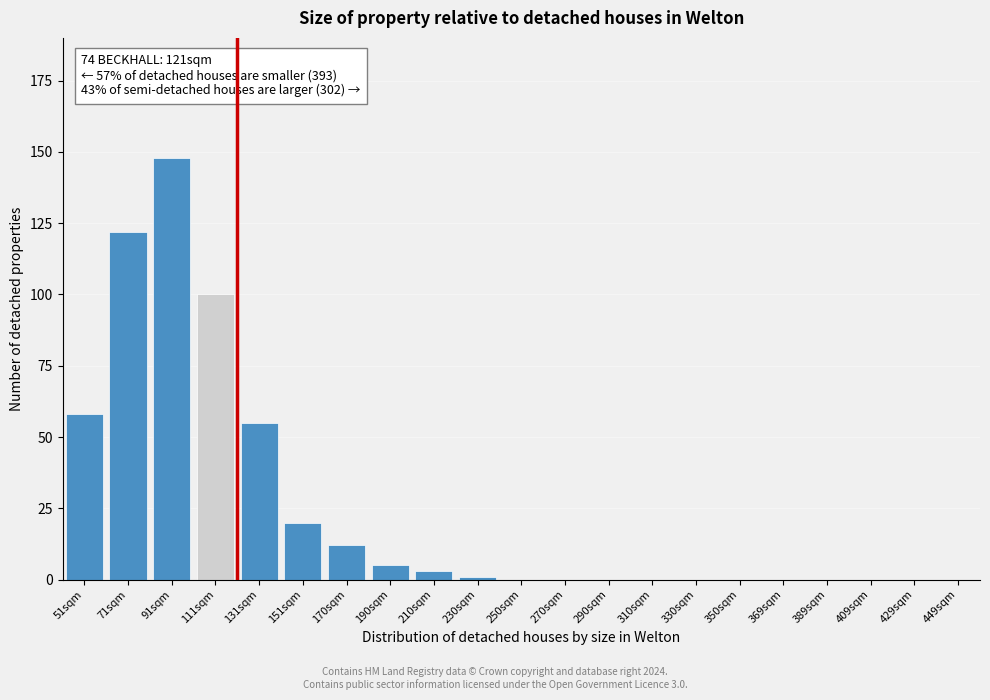

Reading left to right, transcribe all the data shown in this chart.

51sqm=58	71sqm=122	91sqm=148	111sqm=100	131sqm=55	151sqm=20	170sqm=12	190sqm=5	210sqm=3	230sqm=1	250sqm=0	270sqm=0	290sqm=0	310sqm=0	330sqm=0	350sqm=0	369sqm=0	389sqm=0	409sqm=0	429sqm=0	449sqm=0